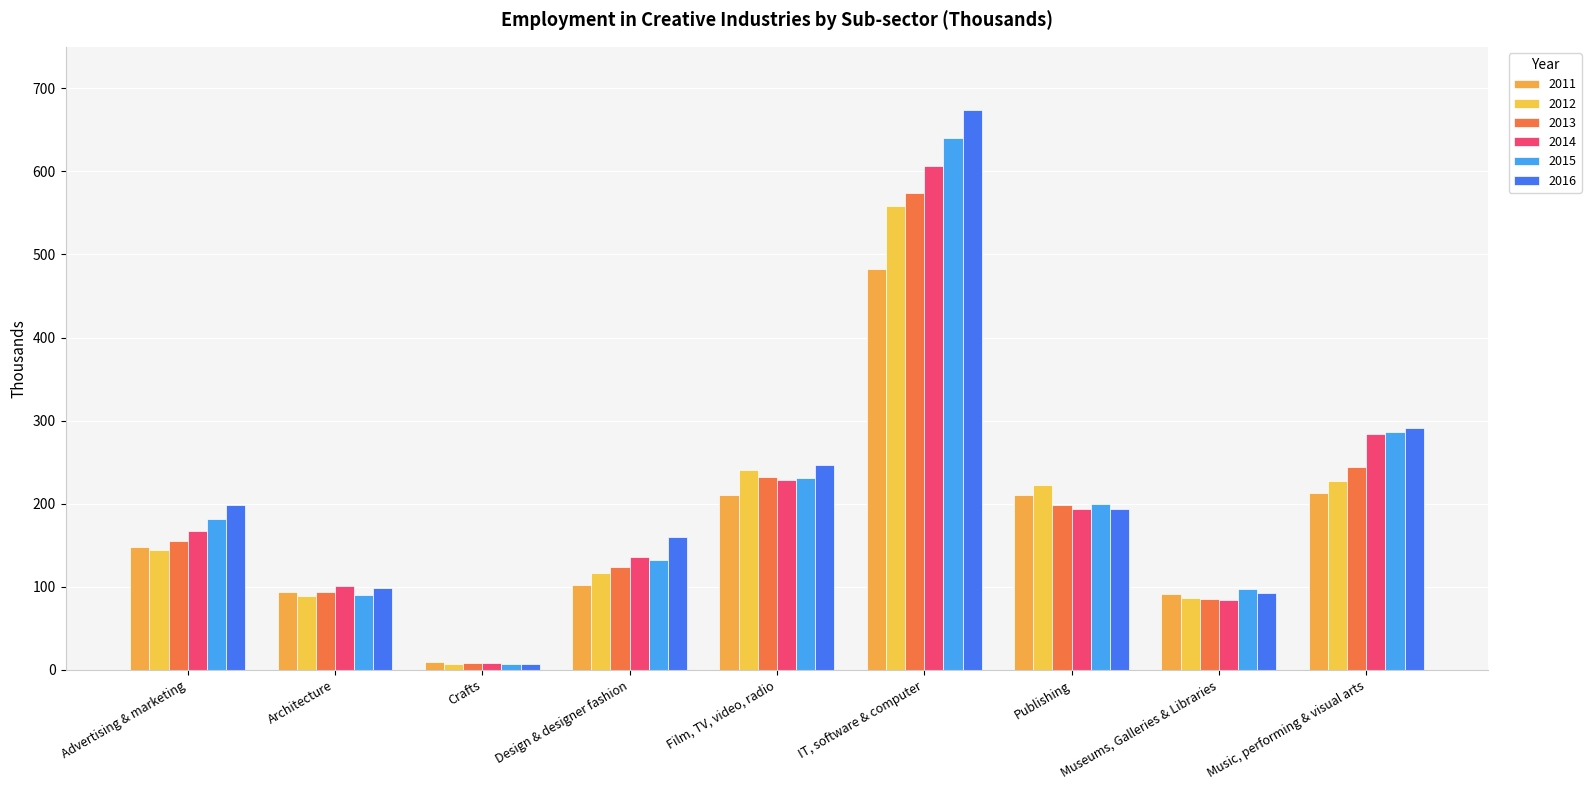

Where is 2013 nearest to the value 291?

Music, performing & visual arts